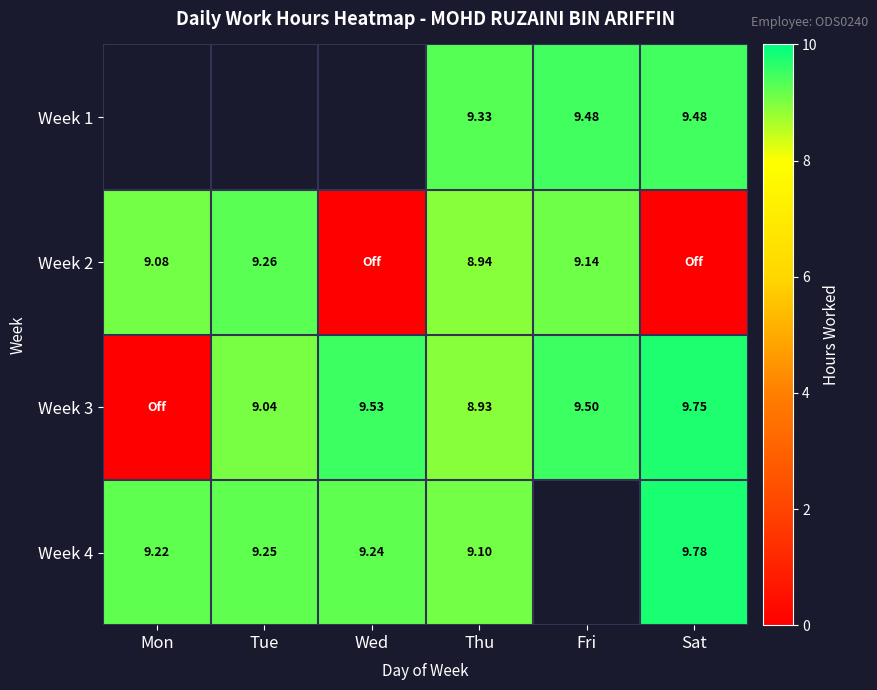

True or false: Week 4 has a value of 13.8 at Tue.

False